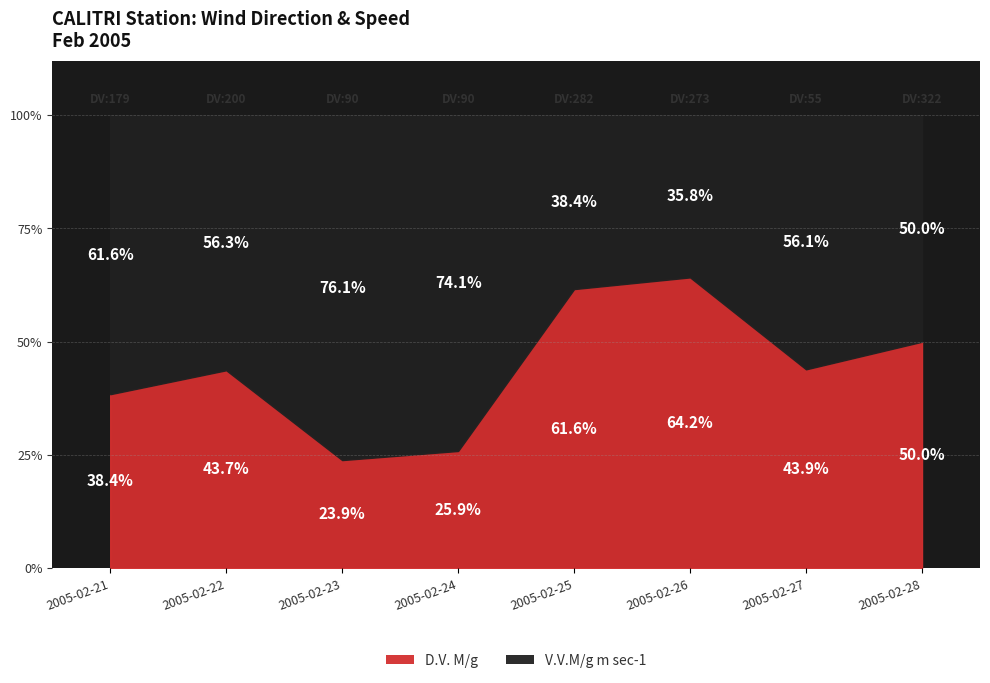

What value does the D.V. M/g series have at 2005-02-26?

64.2